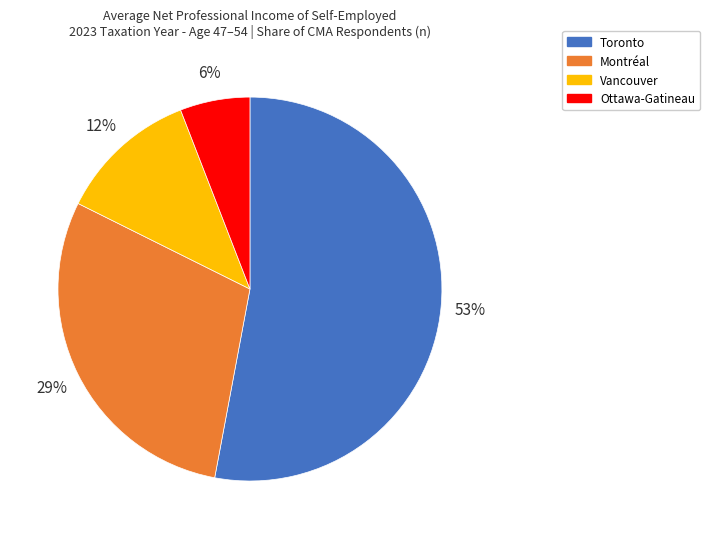

Is there a majority slice in this chart?

Yes